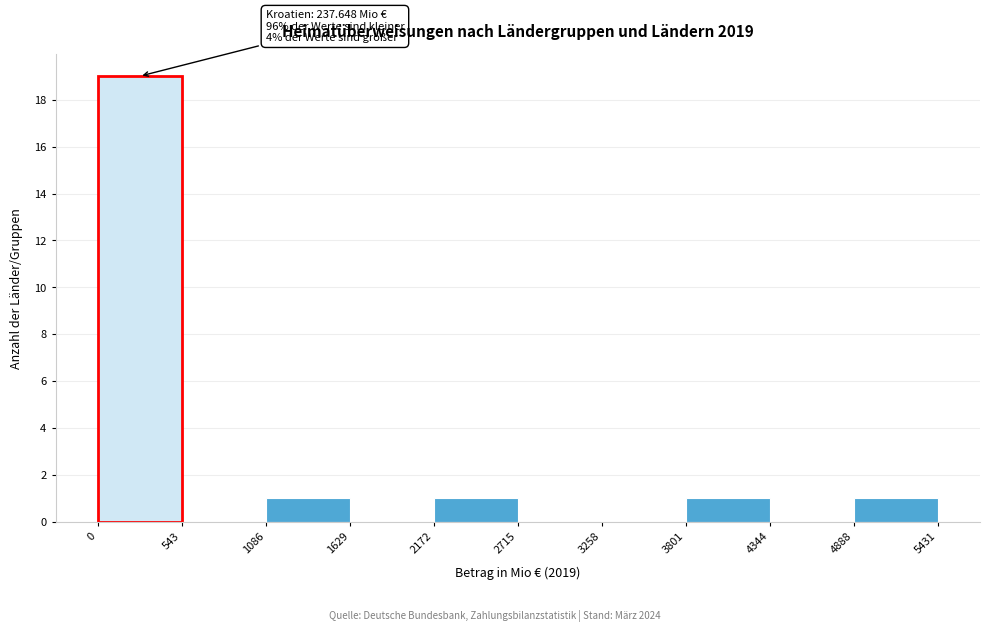

Over which range of the x-axis is the bar tallest?

0 to 543